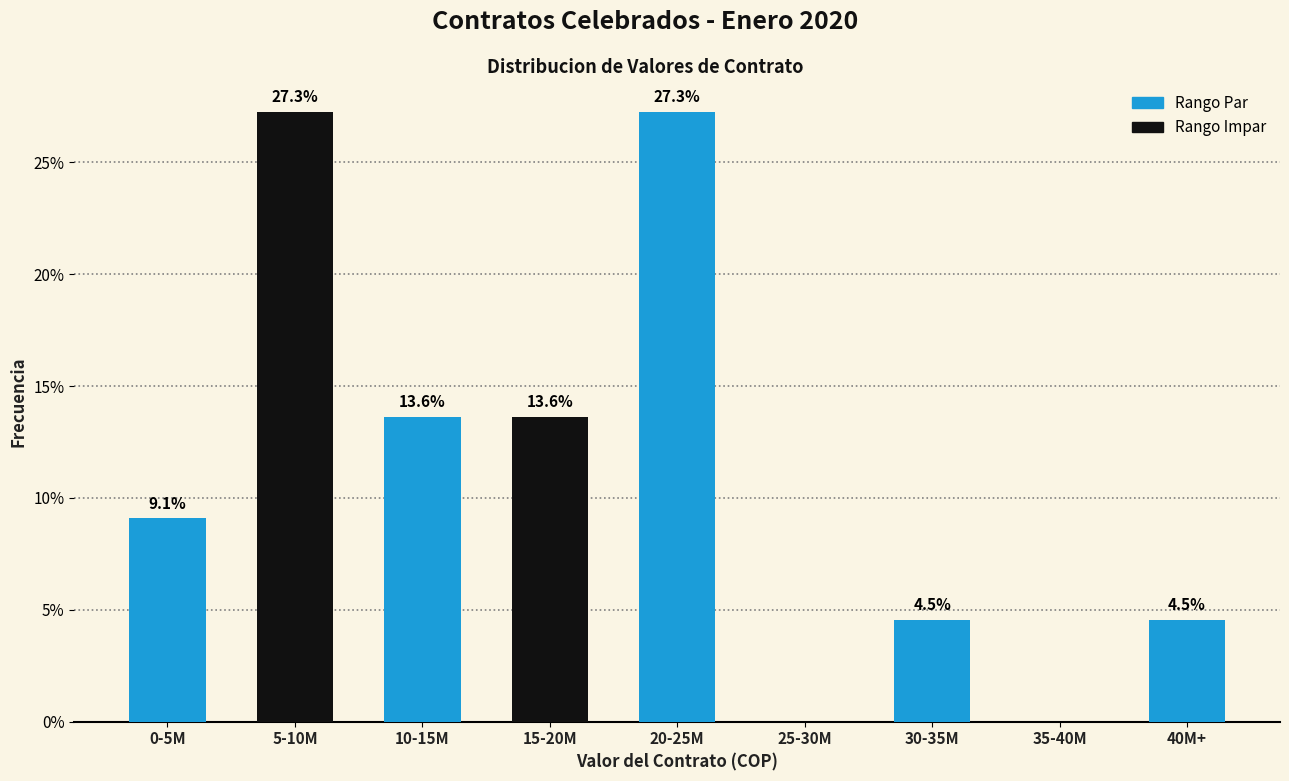

Reading right to left, extract all data points from this chart.

40M+=4.5	35-40M=0.0	30-35M=4.5	25-30M=0.0	20-25M=27.3	15-20M=13.6	10-15M=13.6	5-10M=27.3	0-5M=9.1